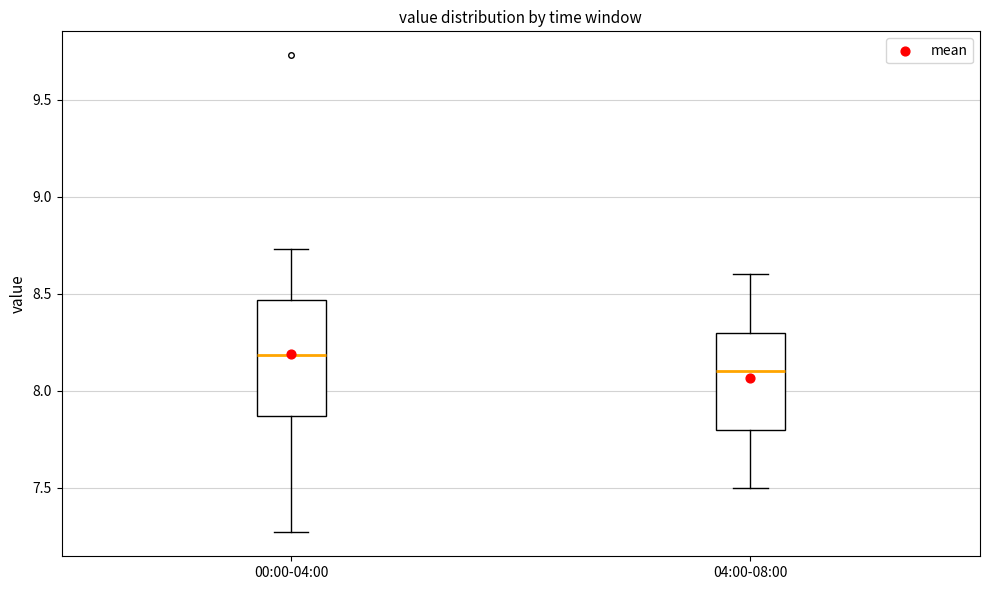

Which box's median line is the highest?

00:00-04:00